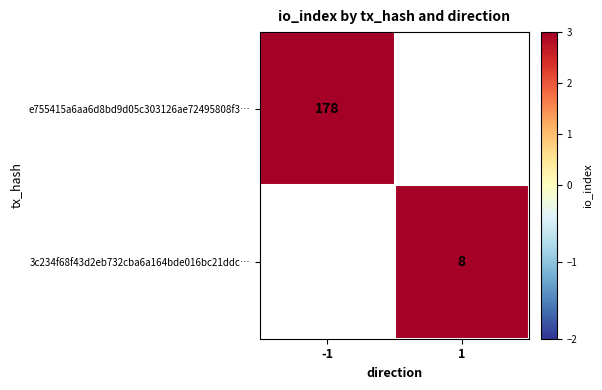

The 3c234f68f43d2eb732cba6a164bde016bc21ddc… series shows 4 at 1. True or false?

False